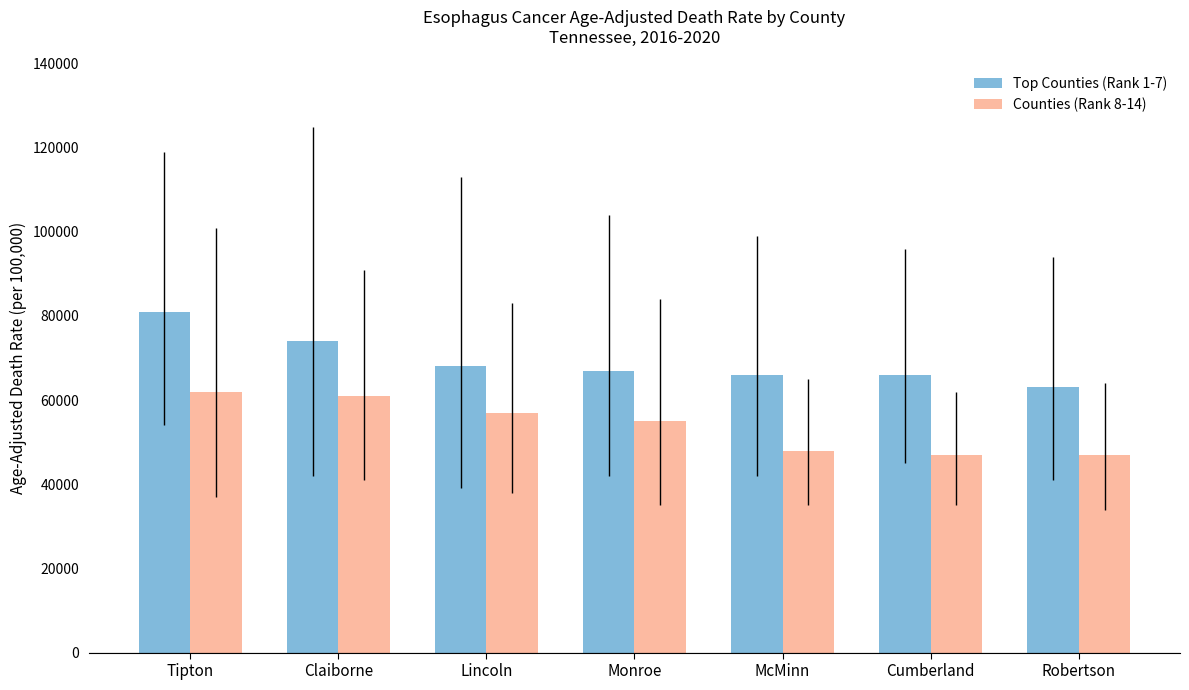

Reading right to left, list all the values displayed in this chart.

Top Counties (Rank 1-7): 63000	66000	66000	67000	68000	74000	81000
Counties (Rank 8-14): 47000	47000	48000	55000	57000	61000	62000